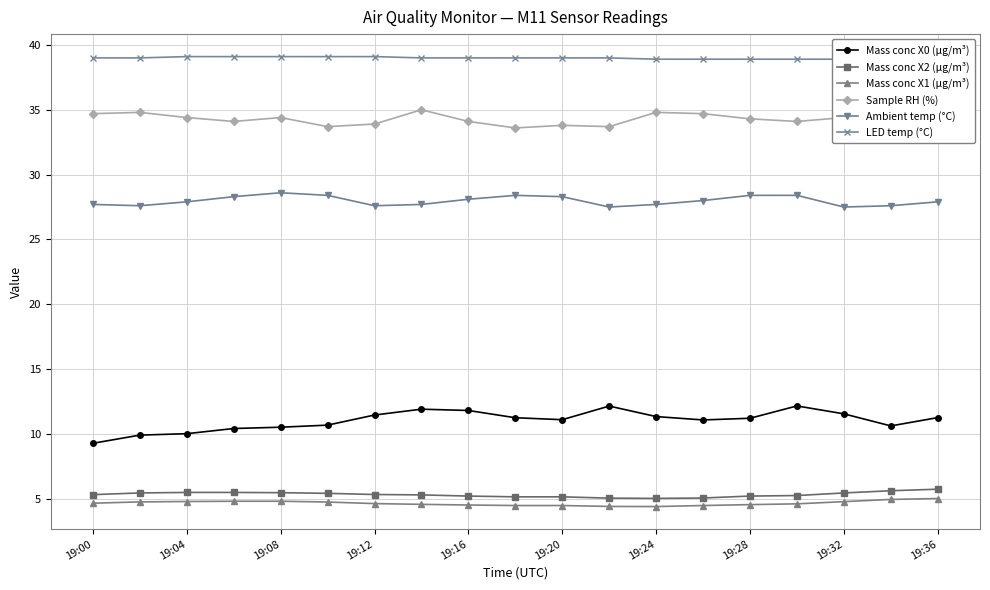

Reading left to right, transcribe all the data shown in this chart.

Mass conc X0 (μg/m³): 9.3	9.9	10.0	10.4	10.5	10.7	11.5	11.9	11.8	11.2	11.1	12.2	11.3	11.1	11.2	12.2	11.6	10.6	11.3
Mass conc X2 (μg/m³): 5.3	5.5	5.5	5.5	5.5	5.4	5.3	5.3	5.2	5.2	5.2	5.0	5.0	5.1	5.2	5.2	5.5	5.6	5.7
Mass conc X1 (μg/m³): 4.7	4.8	4.8	4.8	4.8	4.8	4.6	4.6	4.5	4.5	4.5	4.4	4.4	4.5	4.5	4.6	4.8	5.0	5.0
Sample RH (%): 34.7	34.8	34.4	34.1	34.4	33.7	33.9	35.0	34.1	33.6	33.8	33.7	34.8	34.7	34.3	34.1	34.4	34.5	34.8
Ambient temp (°C): 27.7	27.6	27.9	28.3	28.6	28.4	27.6	27.7	28.1	28.4	28.3	27.5	27.7	28.0	28.4	28.4	27.5	27.6	27.9
LED temp (°C): 39.0	39.0	39.1	39.1	39.1	39.1	39.1	39.0	39.0	39.0	39.0	39.0	38.9	38.9	38.9	38.9	38.9	38.8	38.8